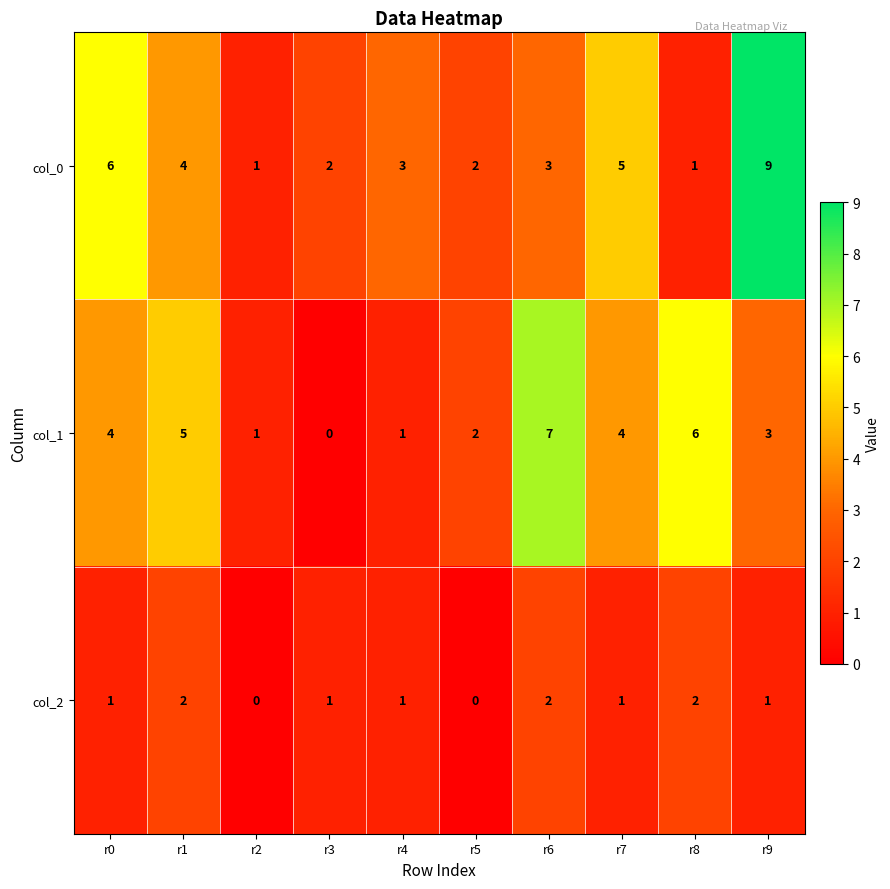

What is the difference between the second highest and minimum values in the col_0 series?

5